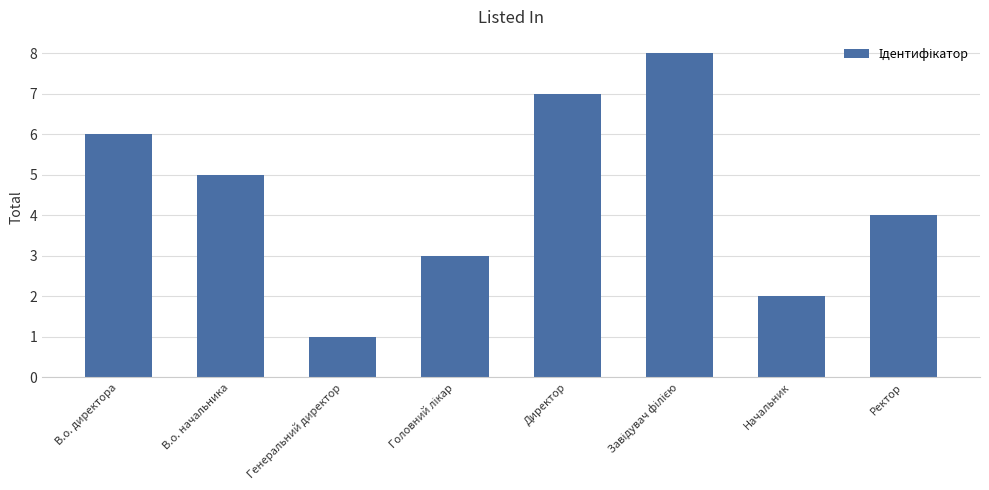

What is the change in value from Директор to Начальник?

-5